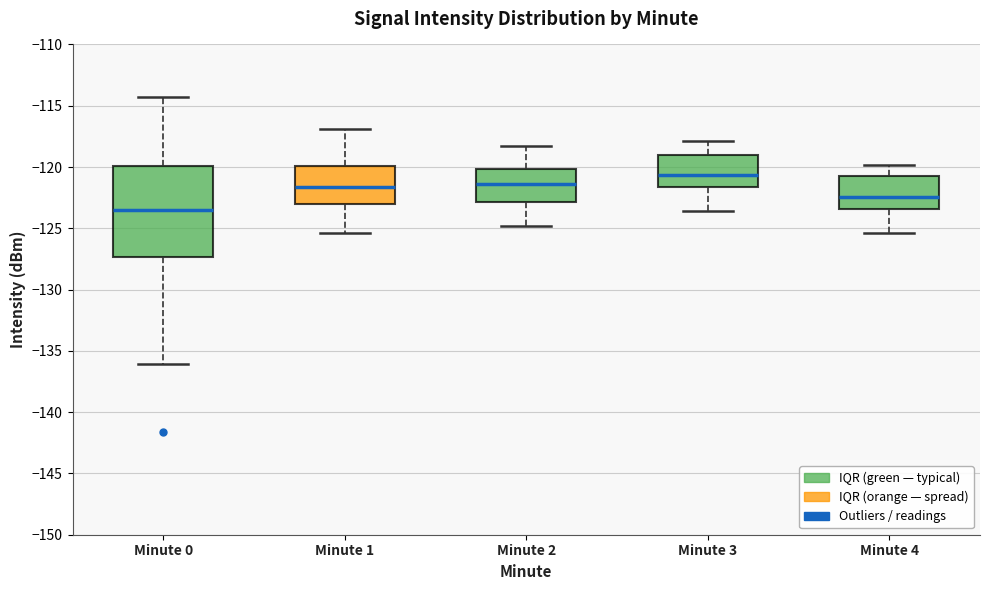

Which box's median line is the lowest?

Minute 0